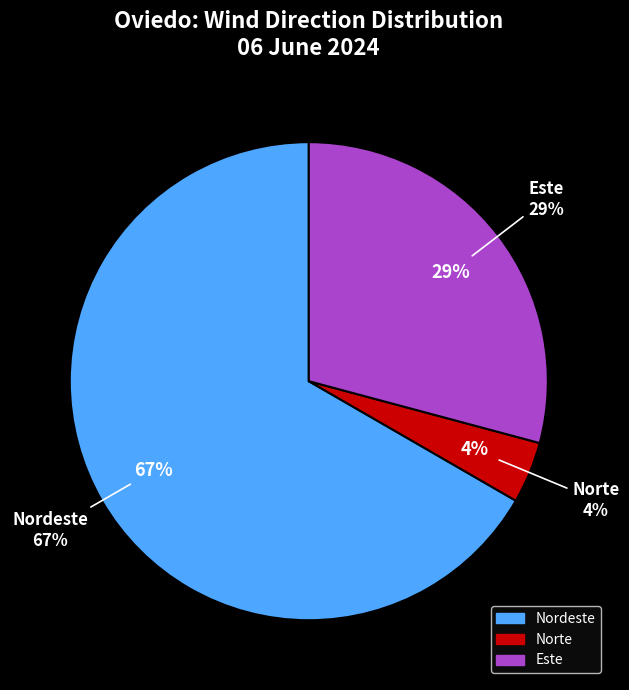

Combined, what portion of the pie is Nordeste and Este?

95.8%